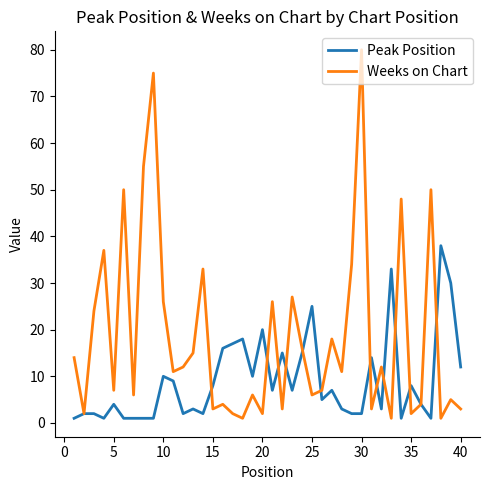

Which series has the largest range (max minus min)?

Weeks on Chart